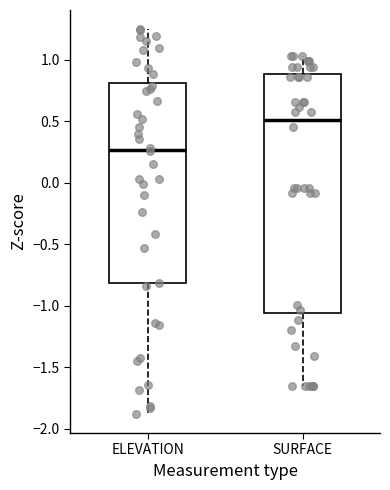

Where does the lower whisker of the box for ELEVATION end on the y-axis? The values are not printed on the chart, so give them approximately, as read against the axis.

-1.90